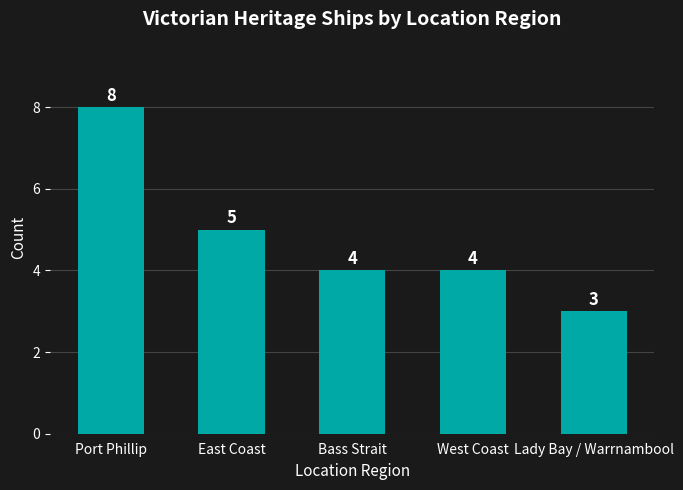

What is the greatest value displayed?

8